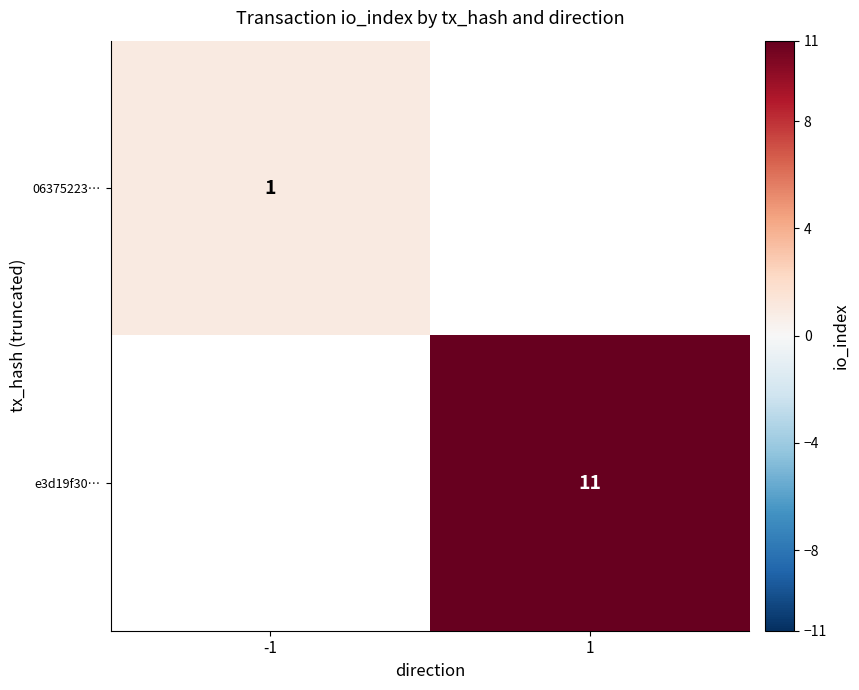

The e3d19f30… series shows 2 at 1. True or false?

False